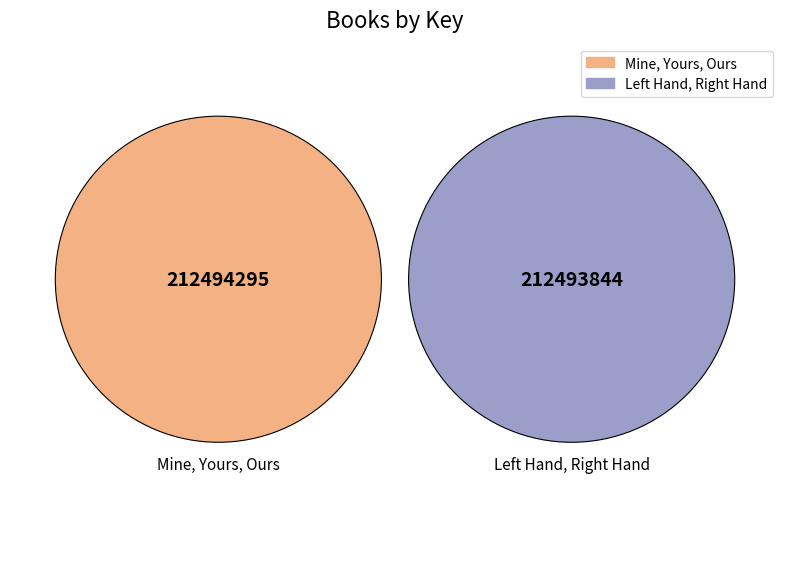

How many slices are in this pie chart?

2